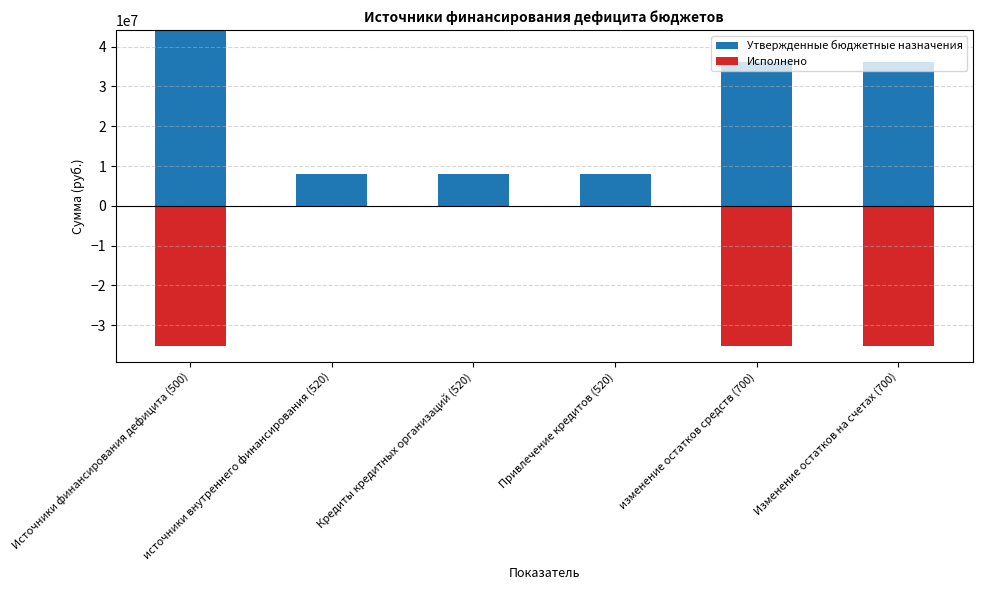

What is the average value of the Утвержденные бюджетные назначения series?

23416002.0